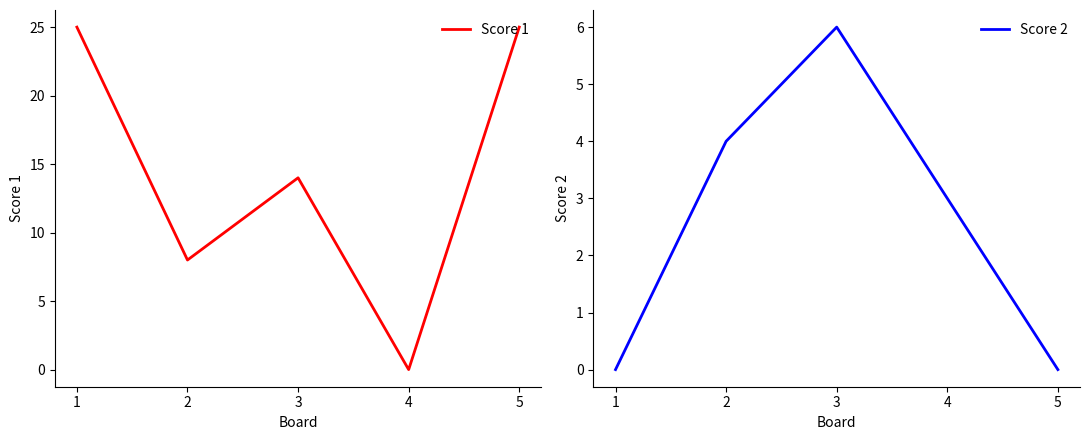

What is the value of the Score 1 point at the 1st from the left?

25